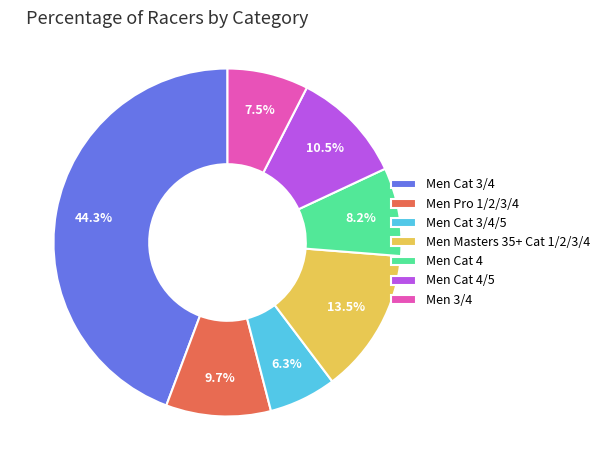

Which category has the biggest portion of the pie?

Men Cat 3/4